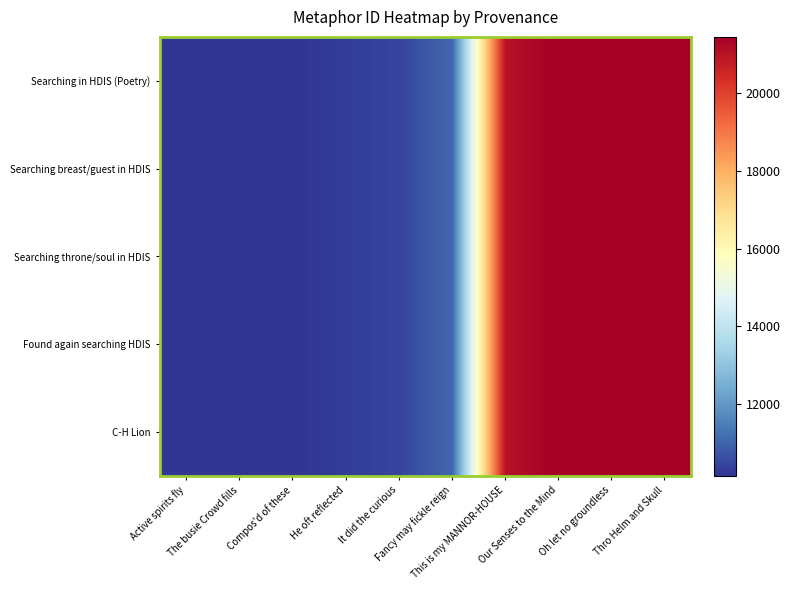

Which label corresponds to the largest value in the chart?

Thro Helm and Skull